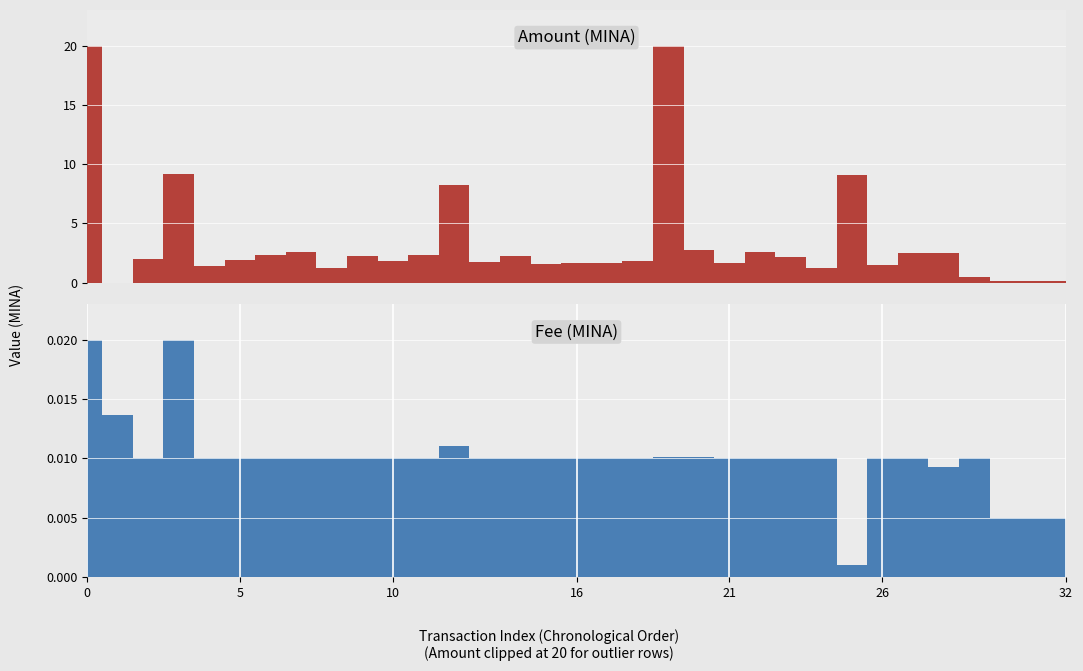

The Fee series shows 0.0 at 23. True or false?

False